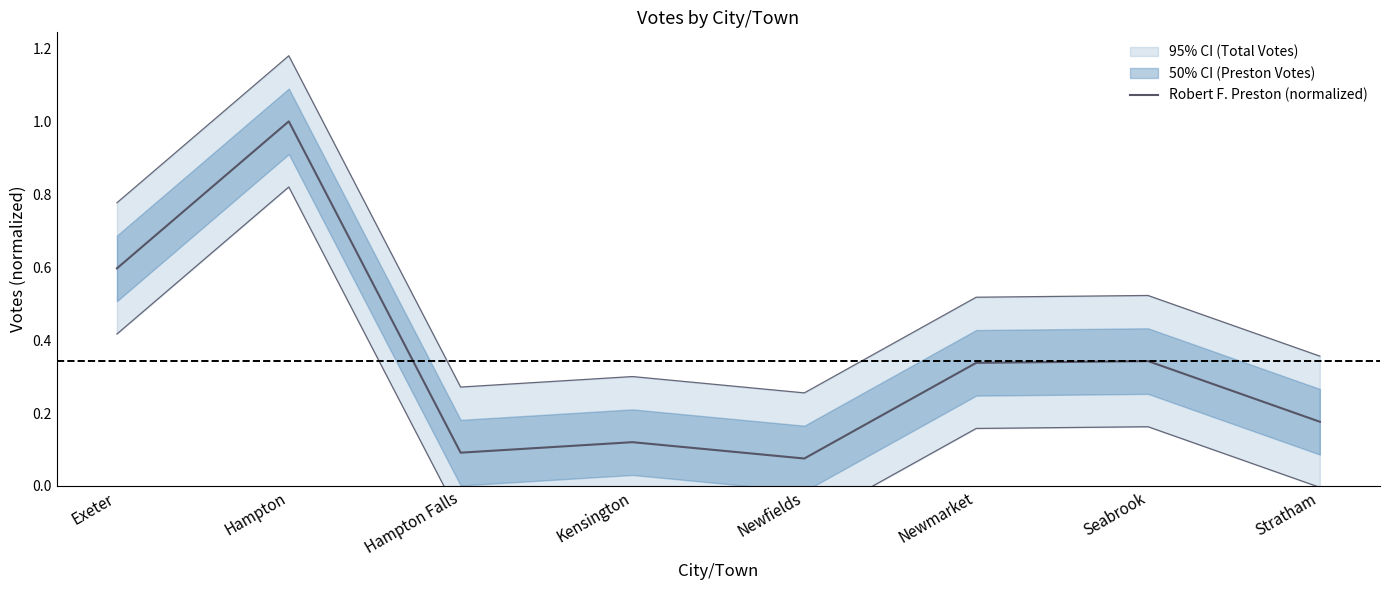

What is the minimum value shown in the chart?

0.1